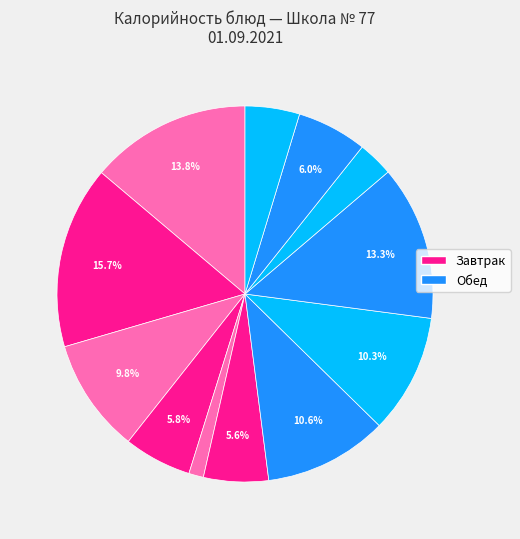

To the nearest percent, what is the difference between the largest and smallest slice percentages?

14%